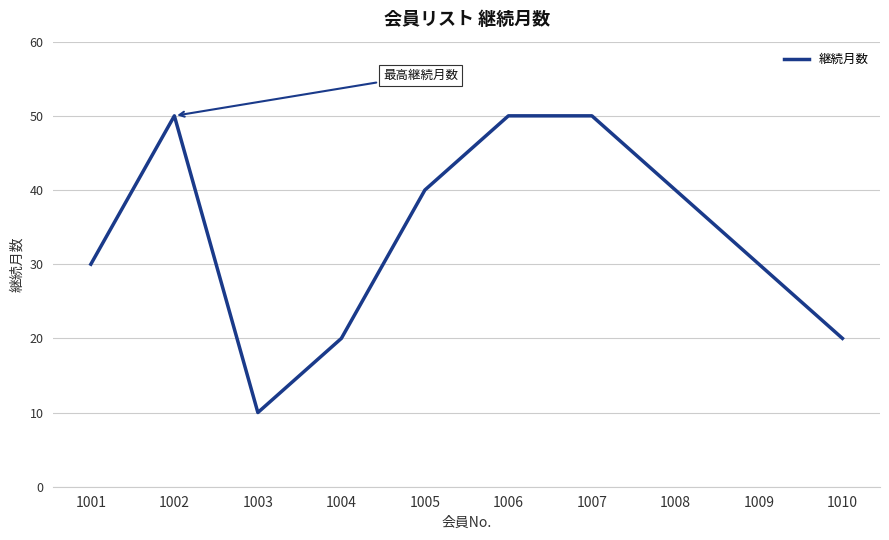

What is the difference between the values at 1001 and 1010?

10